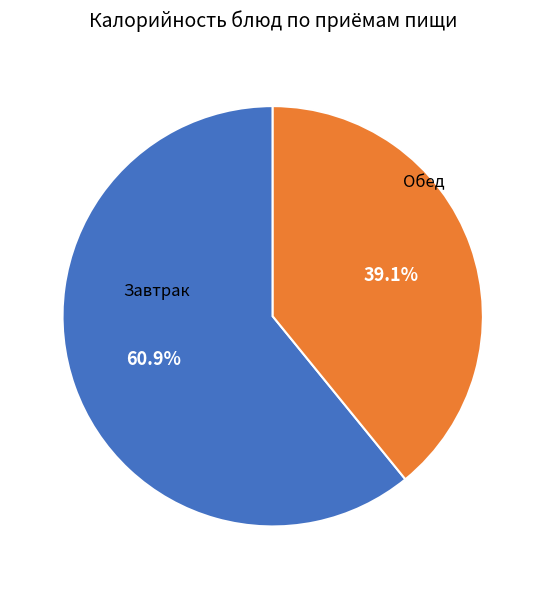

Is there a majority slice in this chart?

Yes